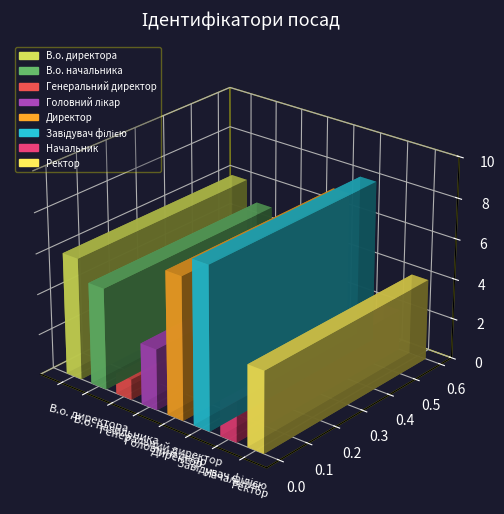

Where does the data first go above 5?

В.о. директора